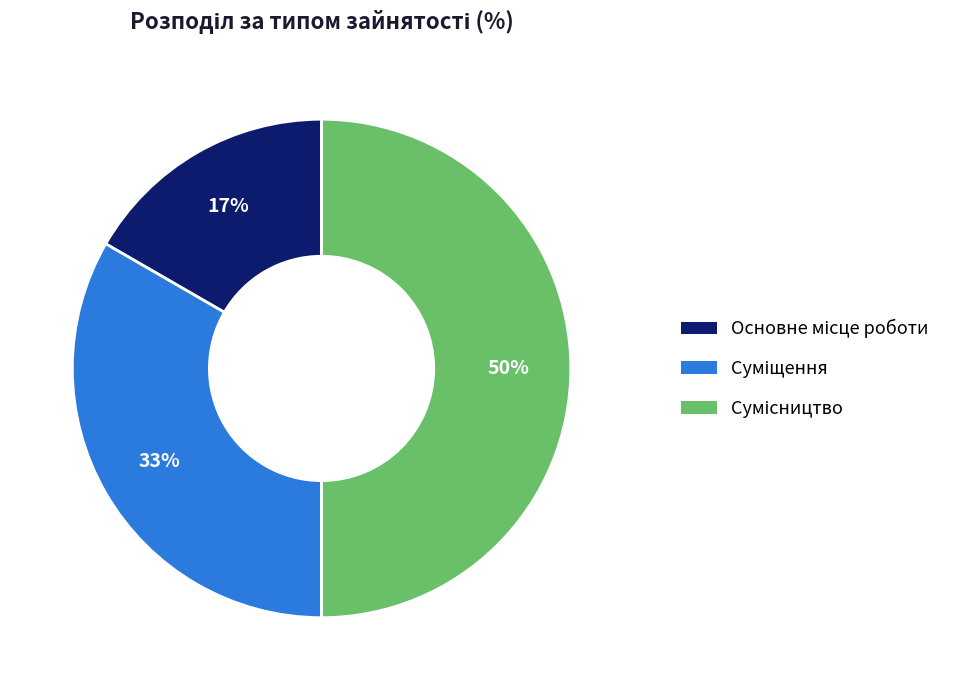

To the nearest percent, what is the average slice percentage?

33%